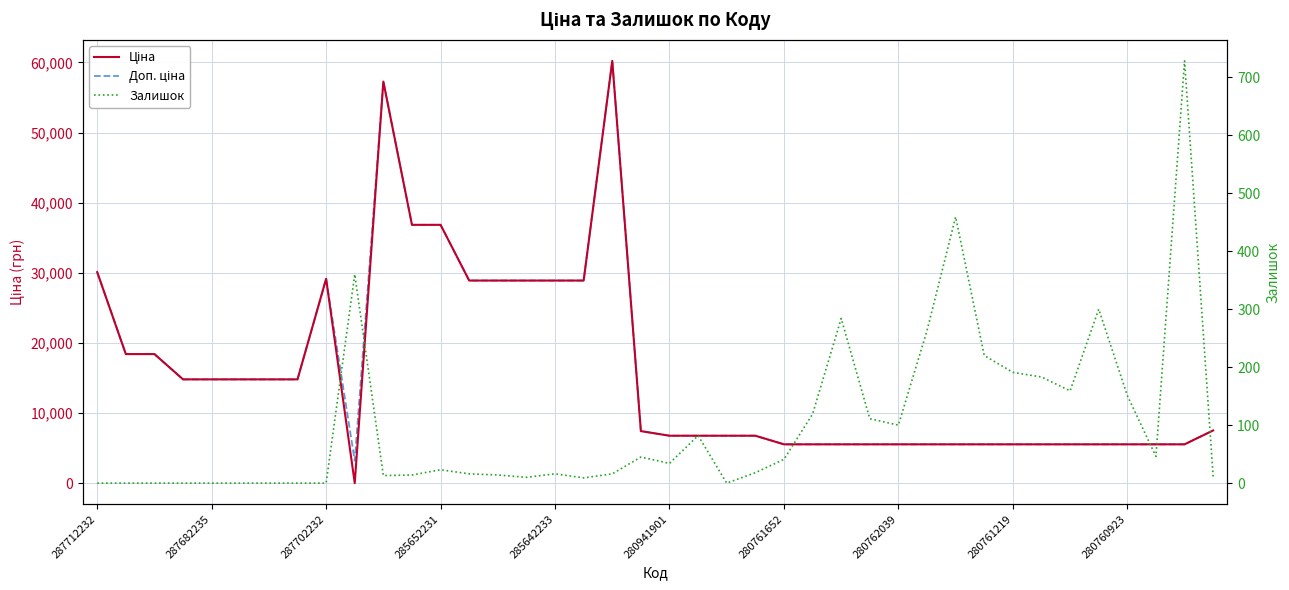

The value of Ціна at 280760923 is 21.4. True or false?

False